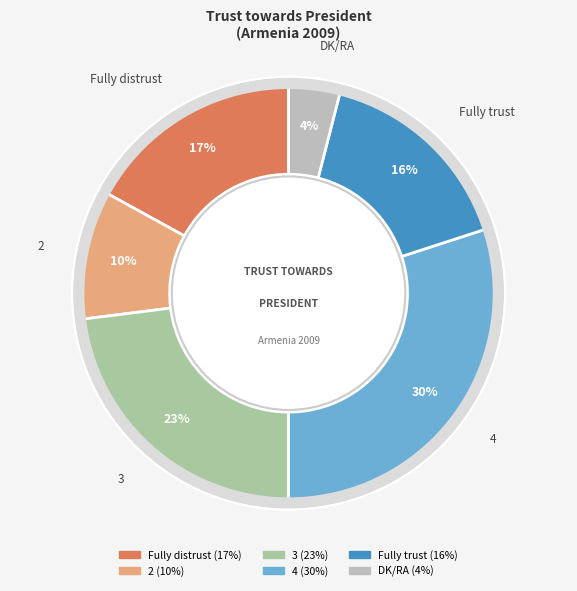

To the nearest percent, what percentage of the pie is 4?

30%